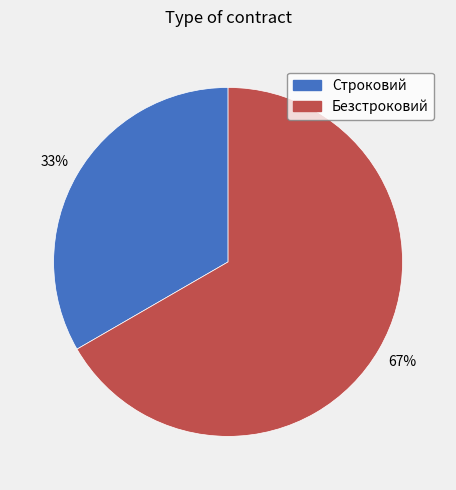

How many segments does this pie chart have?

2